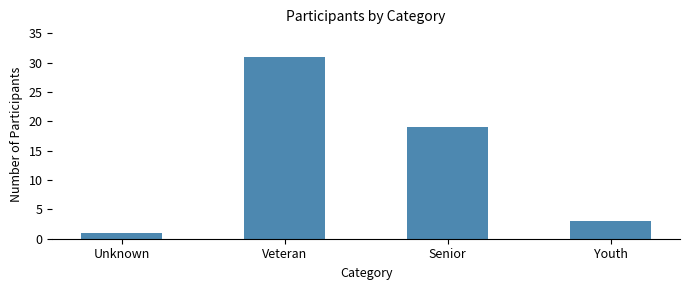

At which category does the chart reach its peak across all series?

Veteran